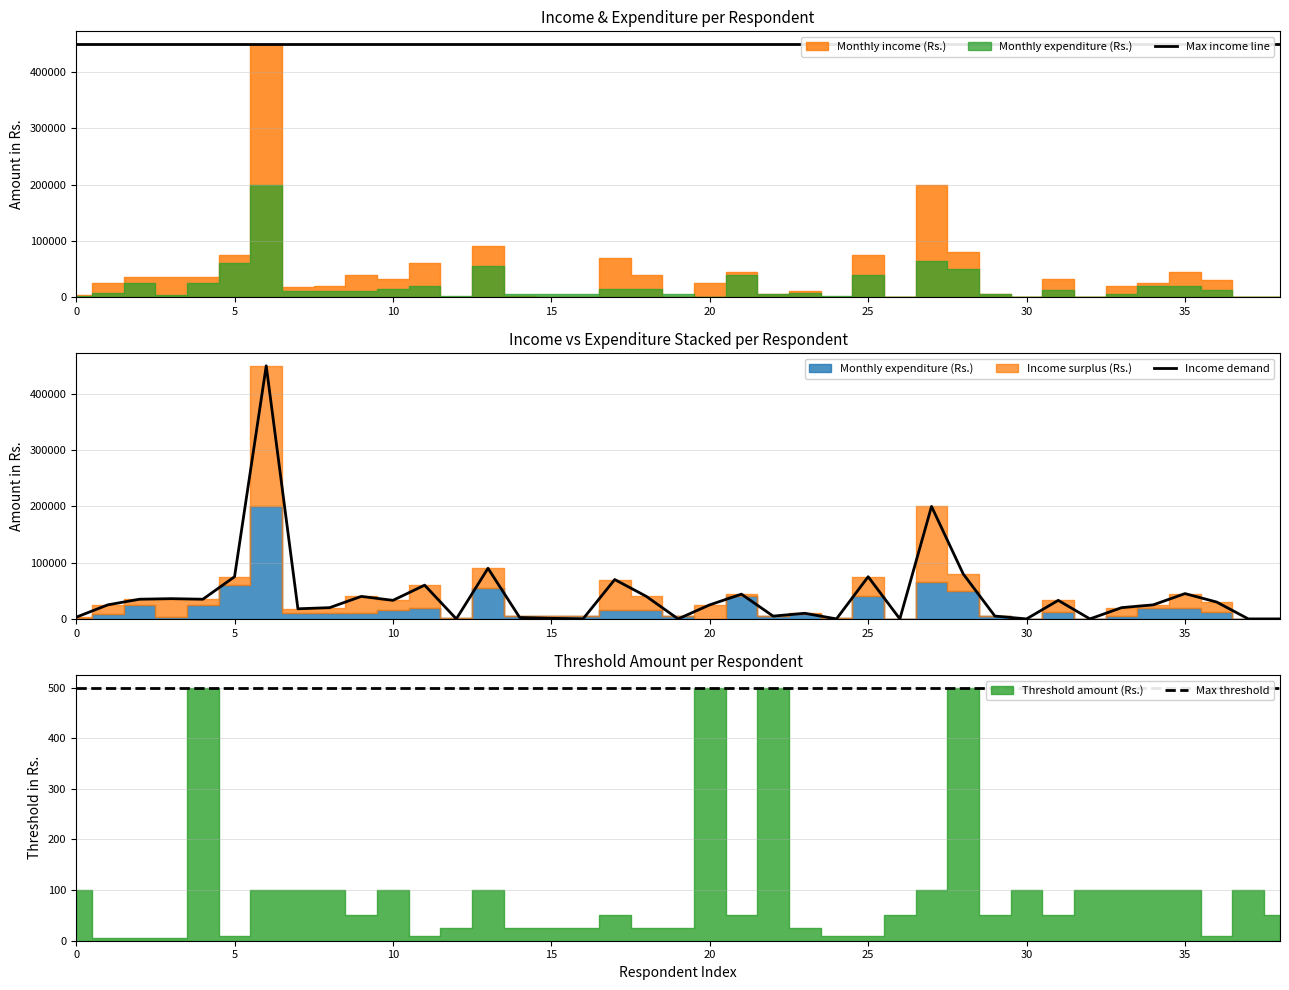

Where do Income demand and Max threshold first cross each other?

11 and 12